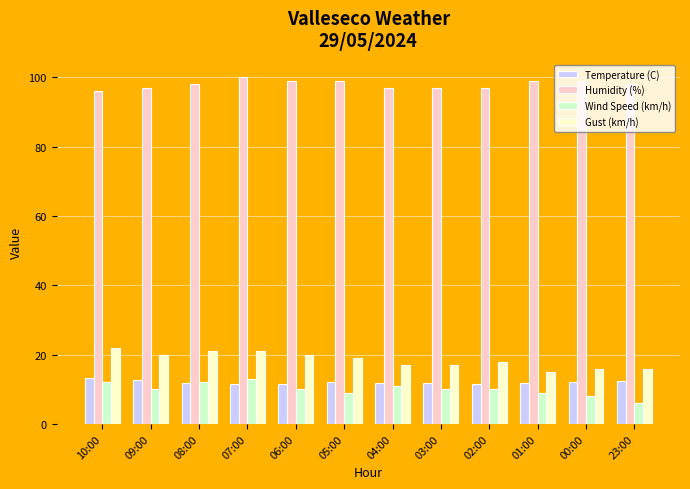

What is the greatest value displayed?

100.0